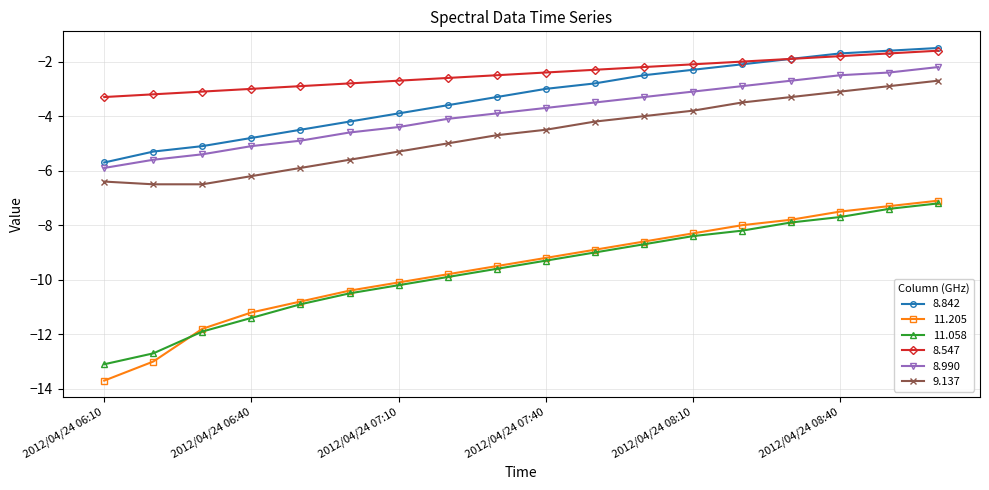

Reading right to left, transcribe all the data shown in this chart.

8.842: -1.5	-1.6	-1.7	-1.9	-2.1	-2.3	-2.5	-2.8	-3.0	-3.3	-3.6	-3.9	-4.2	-4.5	-4.8	-5.1	-5.3	-5.7
11.205: -7.1	-7.3	-7.5	-7.8	-8.0	-8.3	-8.6	-8.9	-9.2	-9.5	-9.8	-10.1	-10.4	-10.8	-11.2	-11.8	-13.0	-13.7
11.058: -7.2	-7.4	-7.7	-7.9	-8.2	-8.4	-8.7	-9.0	-9.3	-9.6	-9.9	-10.2	-10.5	-10.9	-11.4	-11.9	-12.7	-13.1
8.547: -1.6	-1.7	-1.8	-1.9	-2.0	-2.1	-2.2	-2.3	-2.4	-2.5	-2.6	-2.7	-2.8	-2.9	-3.0	-3.1	-3.2	-3.3
8.990: -2.2	-2.4	-2.5	-2.7	-2.9	-3.1	-3.3	-3.5	-3.7	-3.9	-4.1	-4.4	-4.6	-4.9	-5.1	-5.4	-5.6	-5.9
9.137: -2.7	-2.9	-3.1	-3.3	-3.5	-3.8	-4.0	-4.2	-4.5	-4.7	-5.0	-5.3	-5.6	-5.9	-6.2	-6.5	-6.5	-6.4